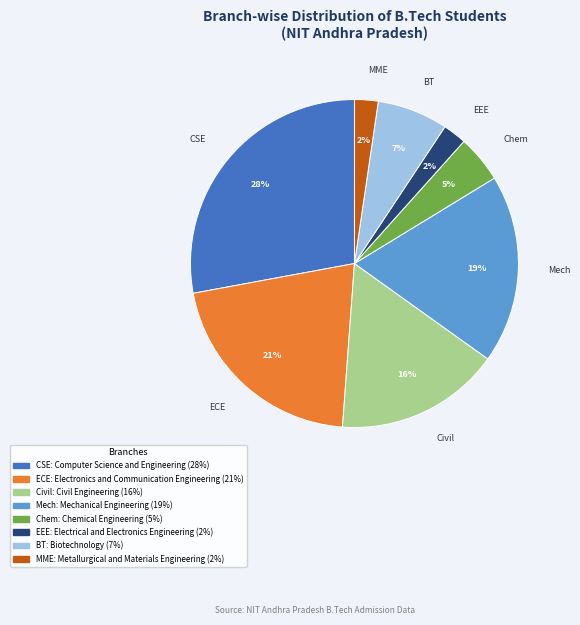

To the nearest percent, what is the average slice percentage?

12%